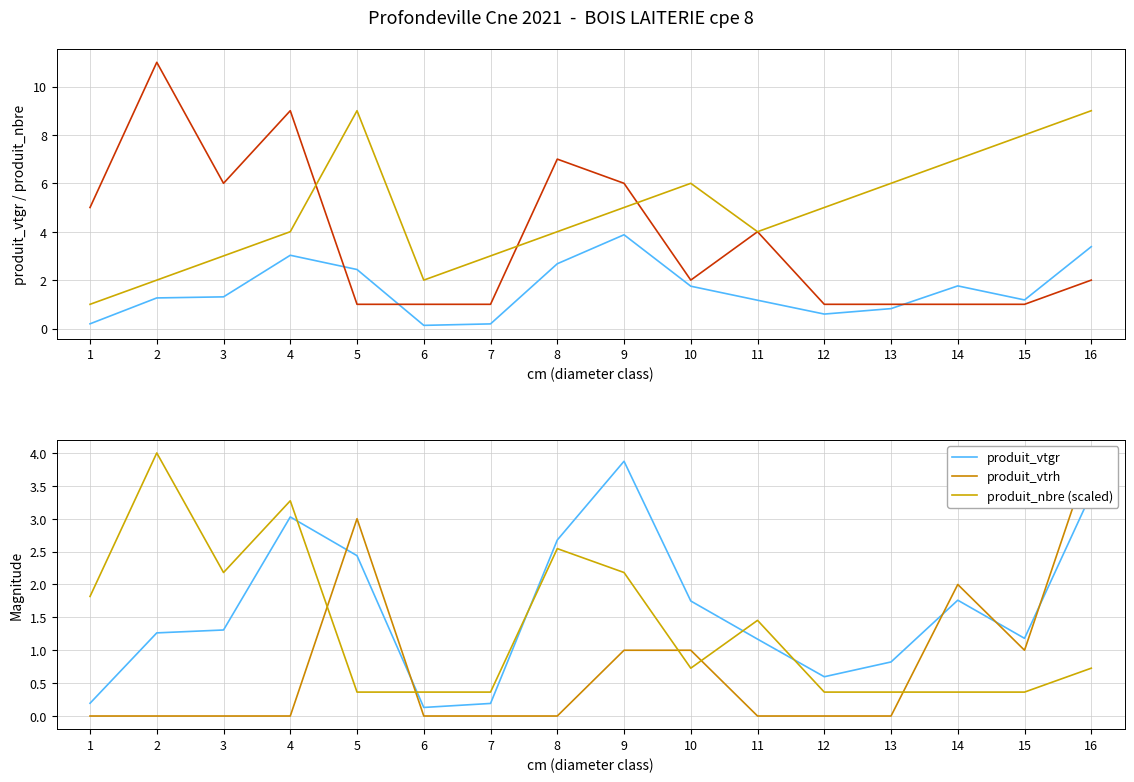

What is the maximum value shown in the chart?

11.0